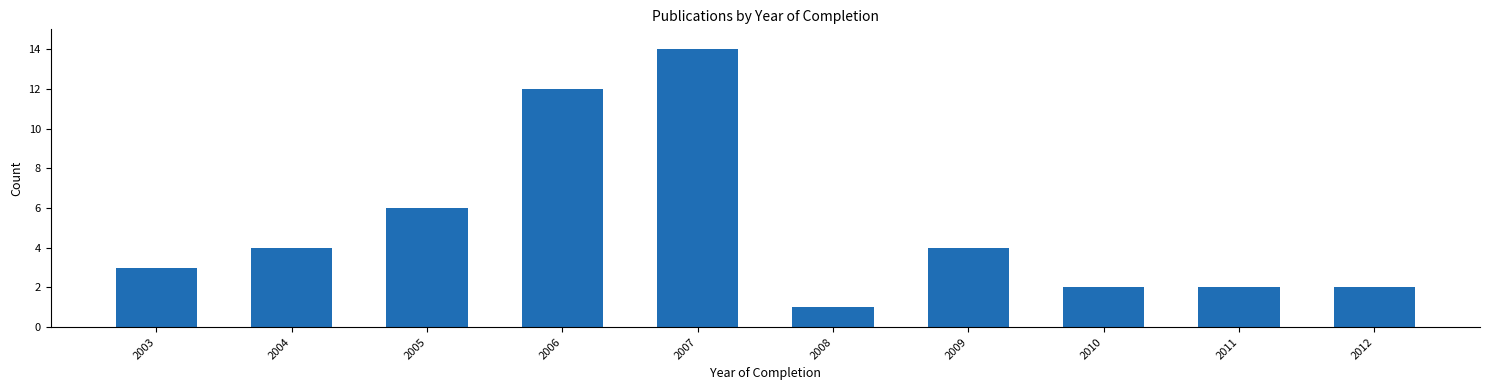

Reading left to right, extract all data points from this chart.

2003=3	2004=4	2005=6	2006=12	2007=14	2008=1	2009=4	2010=2	2011=2	2012=2